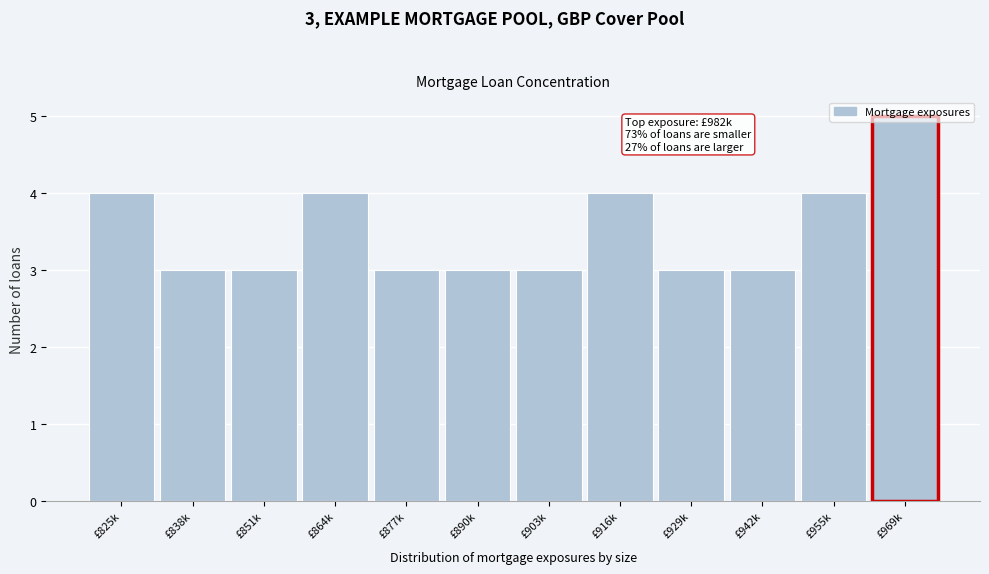

At which category does the chart reach its peak across all series?

£969k